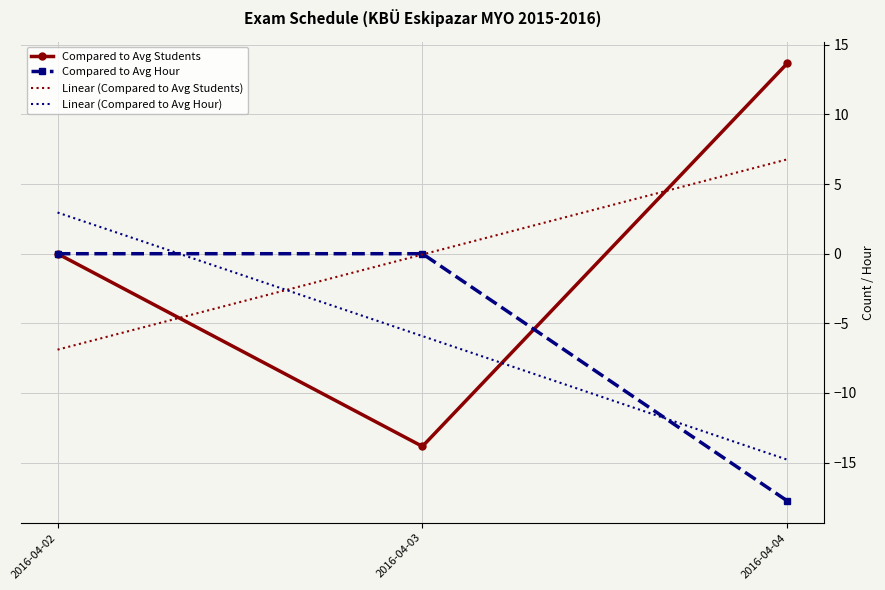

The Compared to Avg Students series shows -23.0 at 2016-04-03. True or false?

False